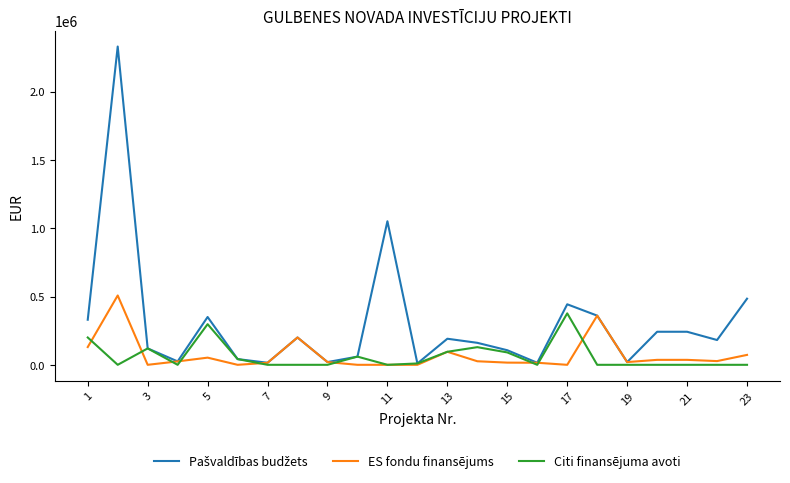

True or false: ES fondu finansējums has more than 2 interior local peaks.

True